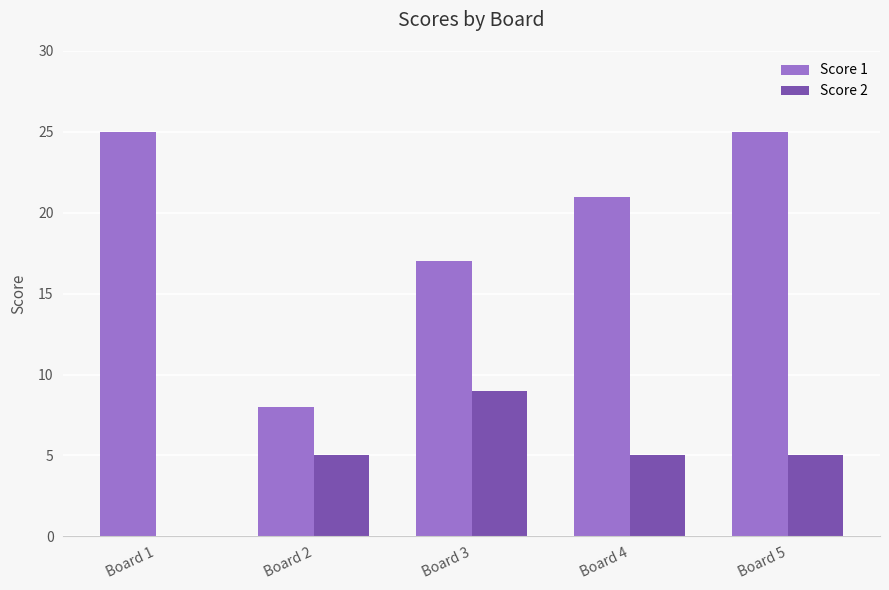

What is the greatest value displayed?

25